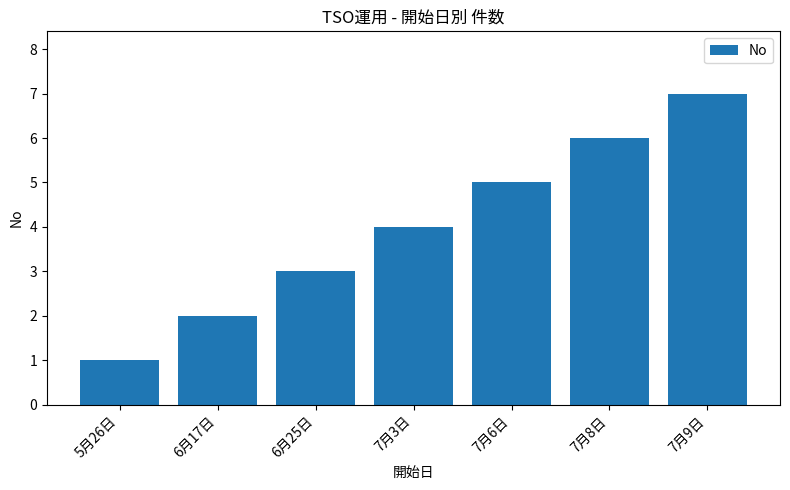

The value at 7月9日 is 10. True or false?

False